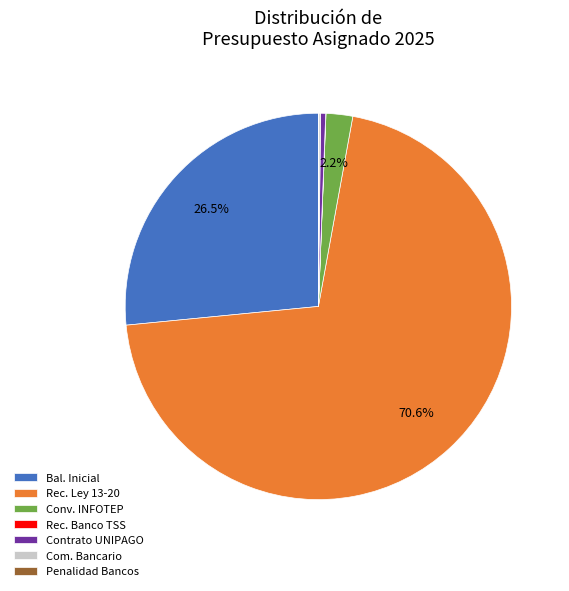

Do Rec. Ley 13-20 and Contrato UNIPAGO together represent more than half of the pie?

Yes